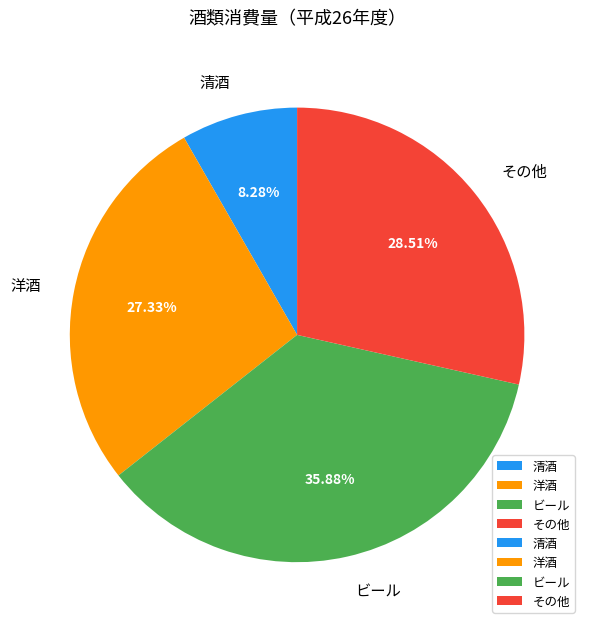

Rank the categories by value from lowest to highest.

清酒, 洋酒, その他, ビール